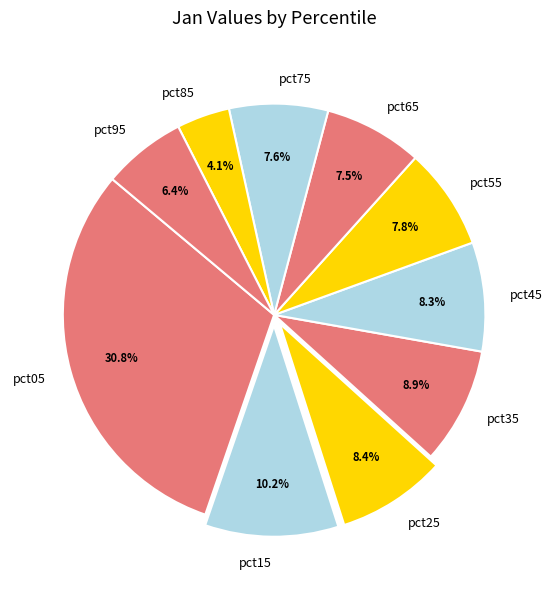

What percentage do pct55 and pct65 together represent?

15.3%